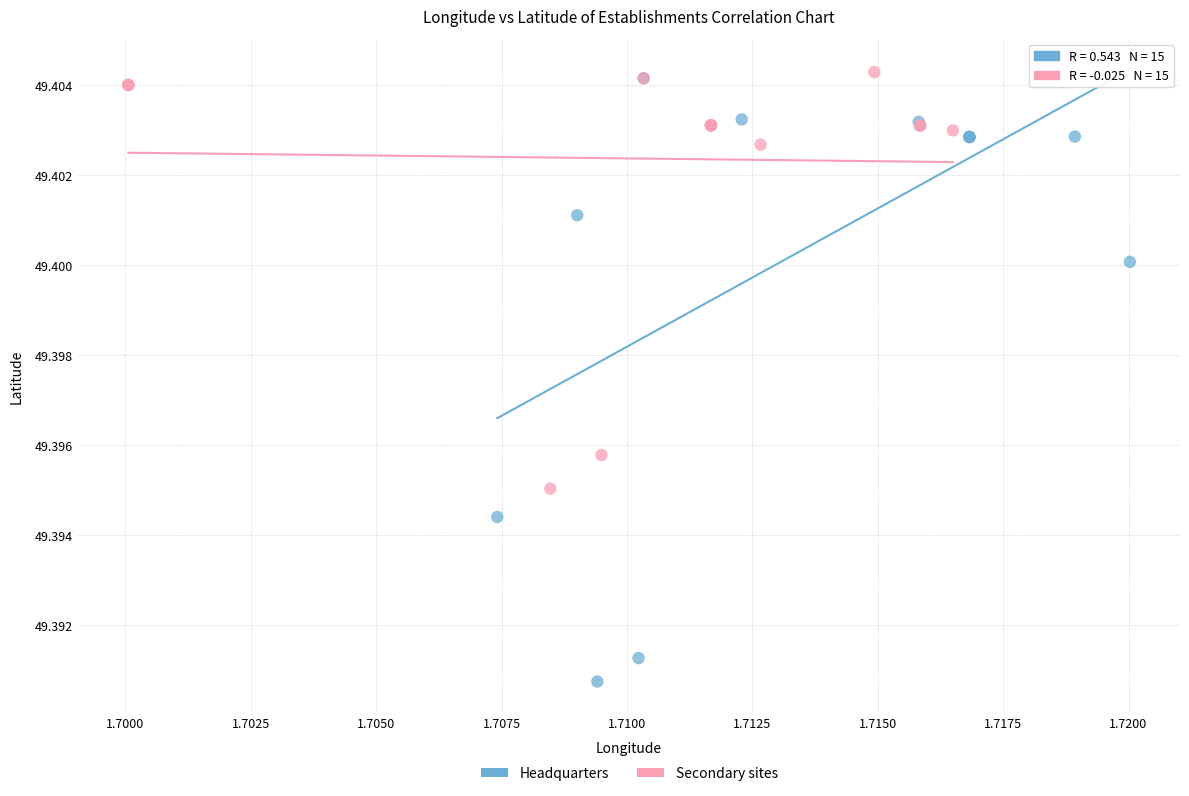

Which series has the widest spread of Y values?

Headquarters